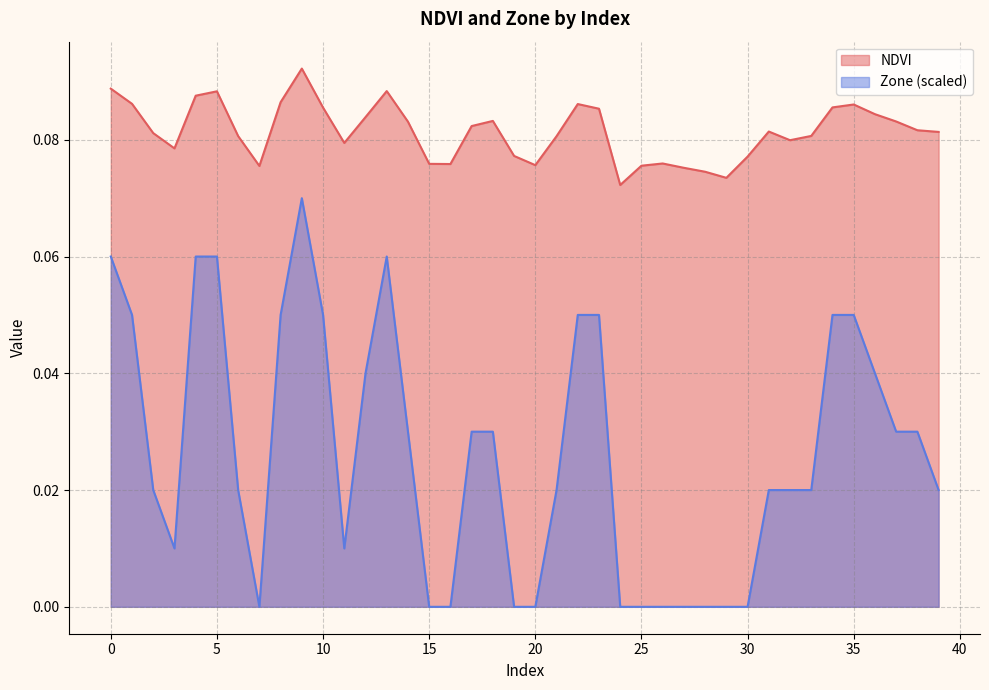

What are all the series names shown in the legend?

NDVI, Zone (scaled)